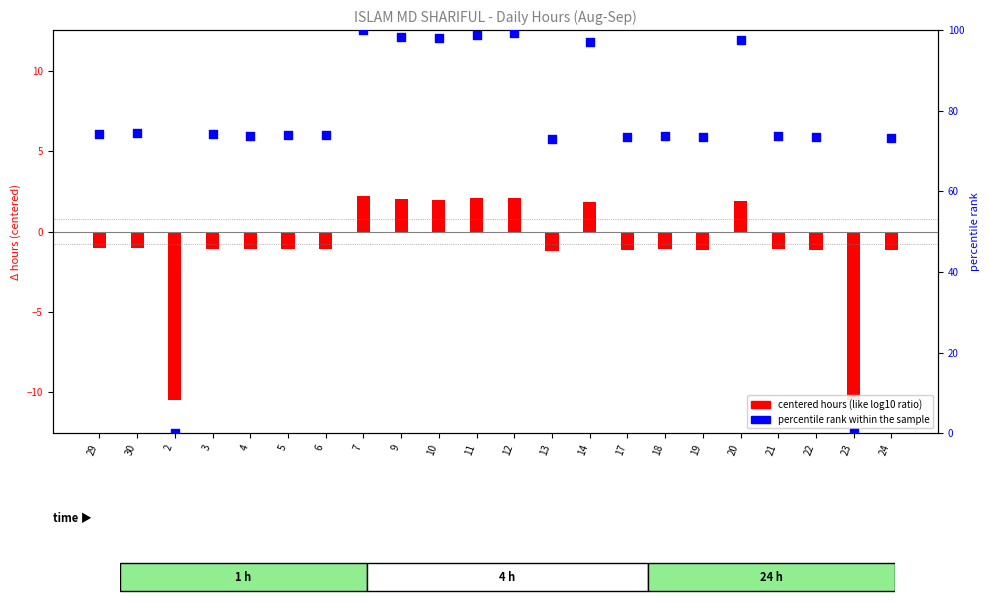

Which series has the widest spread of Y values?

percentile rank within the sample